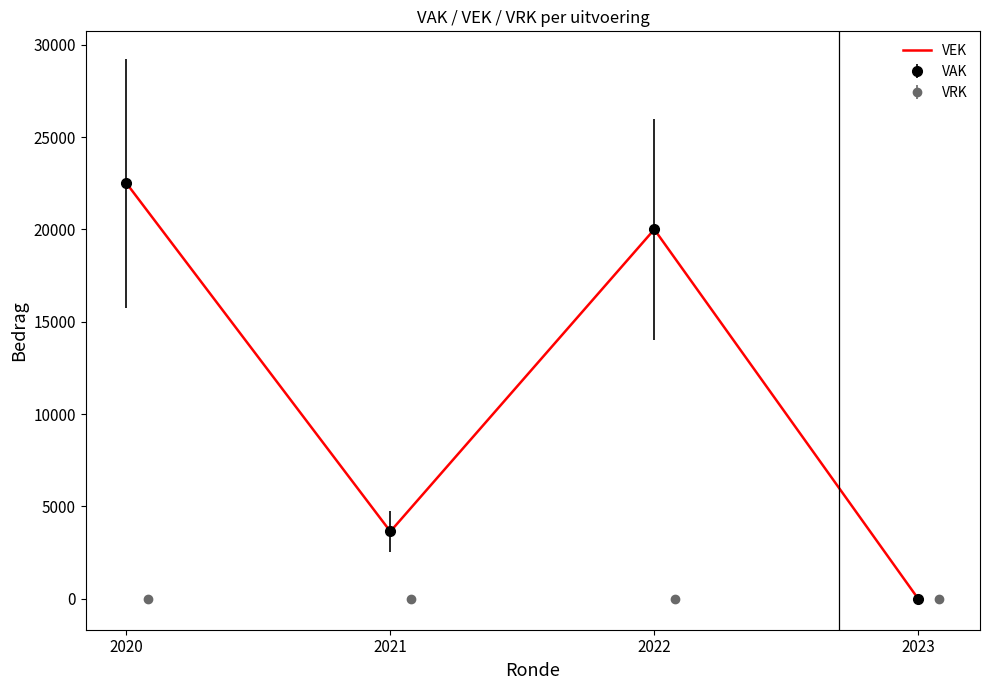

Rank the categories by value from lowest to highest.

2023, 2021, 2022, 2020